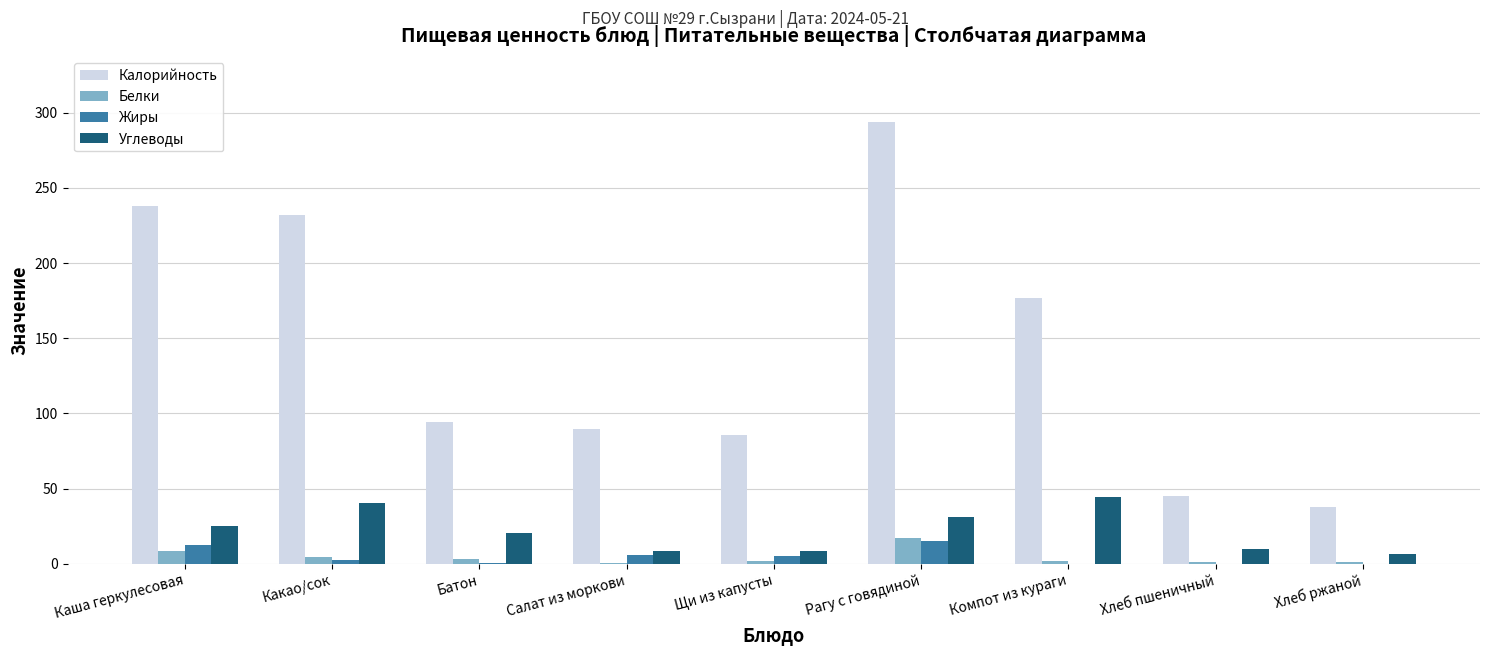

Between Щи из капусты and Компот из кураги, which series saw the biggest shift?

Калорийность